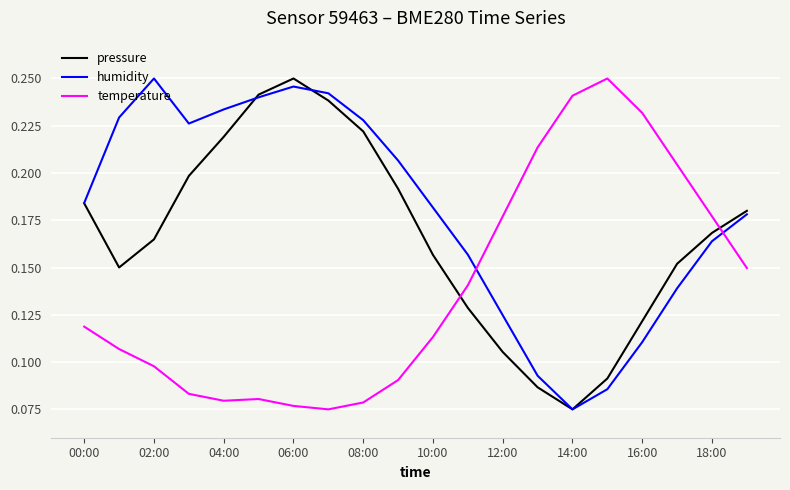

At how many categories does at least one series exceed 0?

20